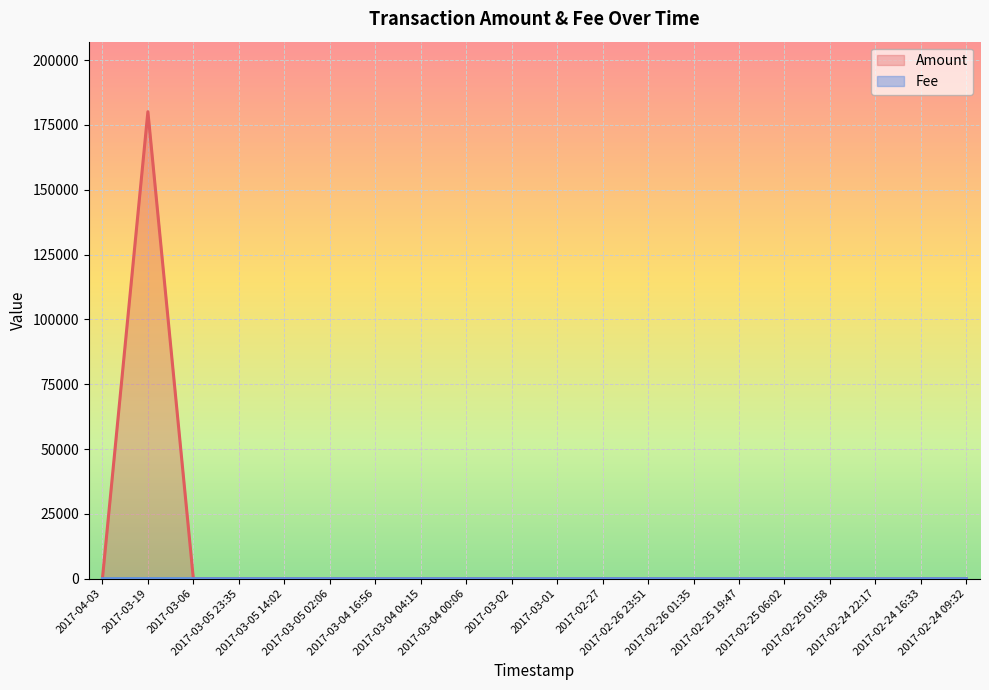

True or false: Fee and Amount cross at least once.

False